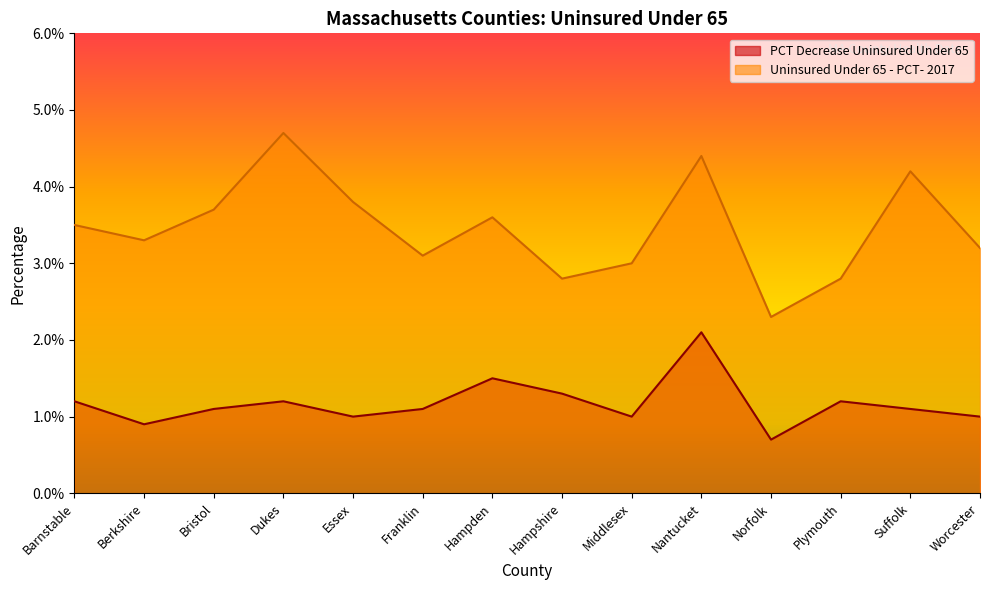

The PCT Decrease Uninsured Under 65 series shows 2.1 at Dukes. True or false?

False